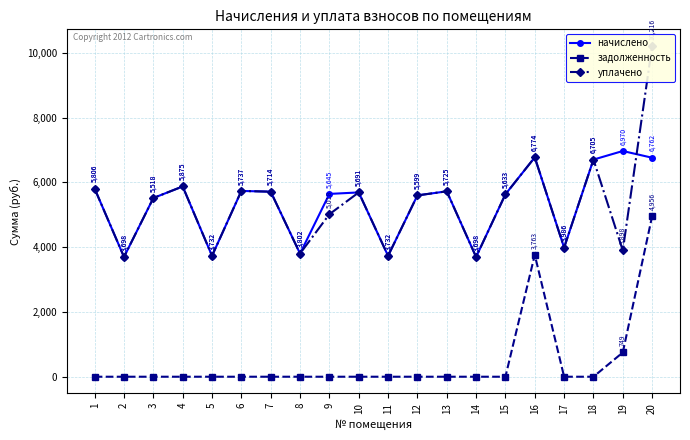

Where is the first local maximum for уплачено?

4